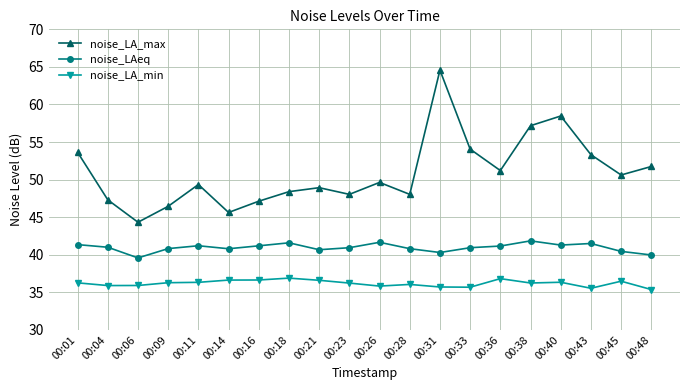

True or false: noise_LAeq and noise_LA_min intersect in this chart.

False